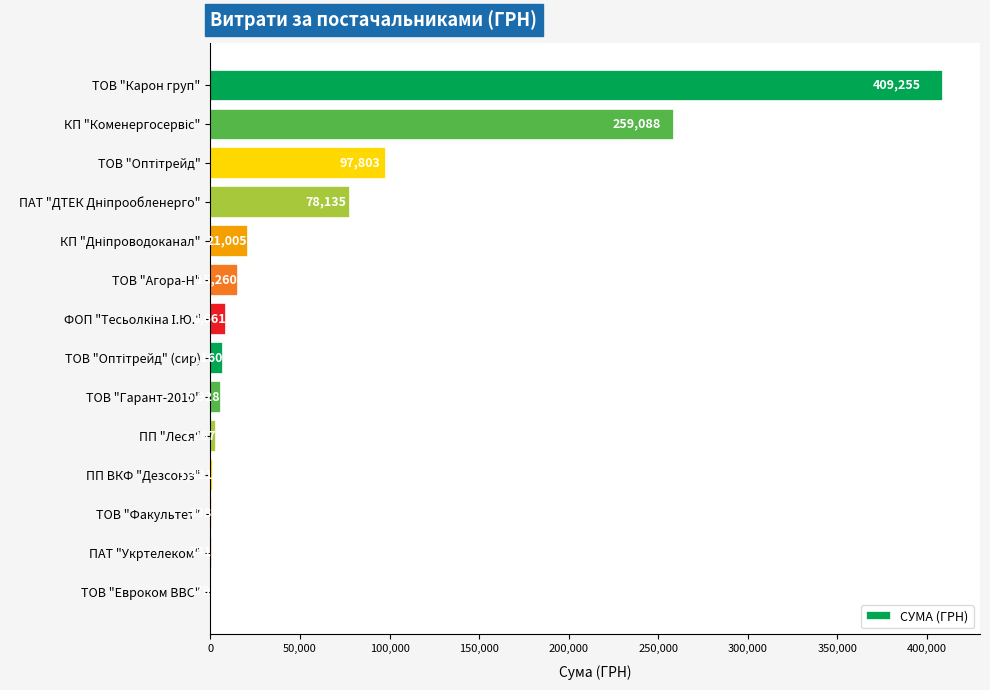

Which label corresponds to the largest value in the chart?

ТОВ "Карон груп"